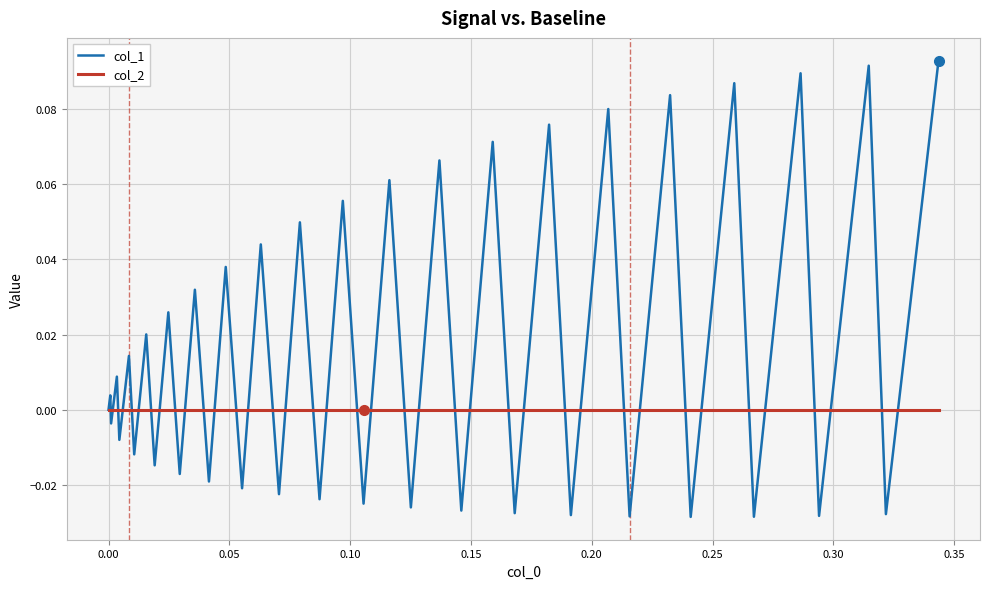

Which series has the largest range (max minus min)?

col_1